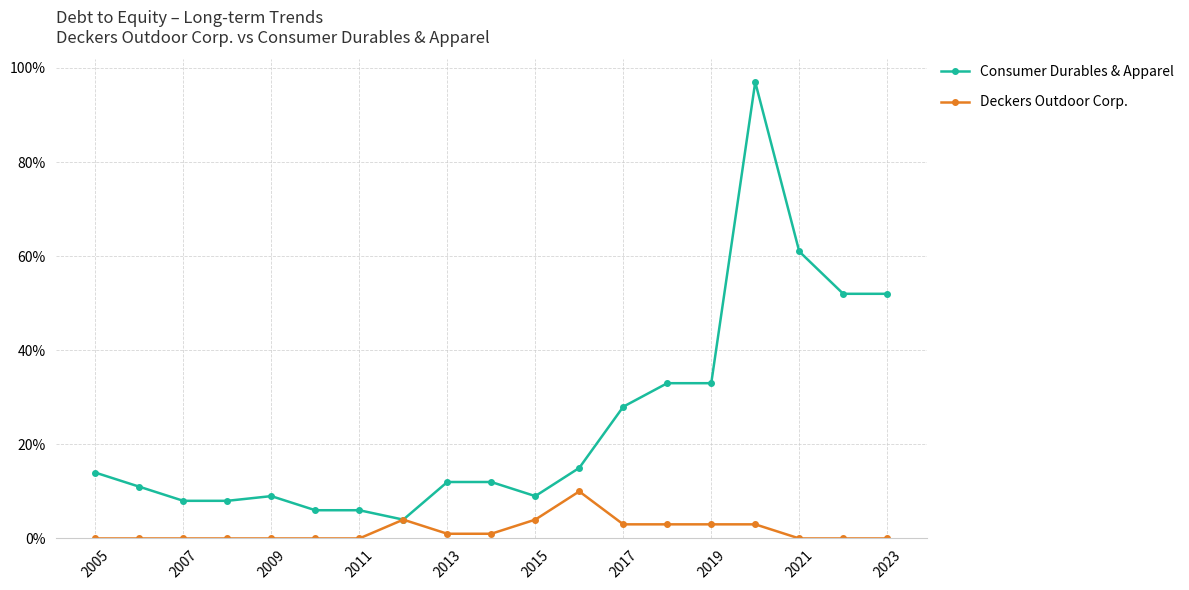

Does the chart have visible grid lines?

Yes